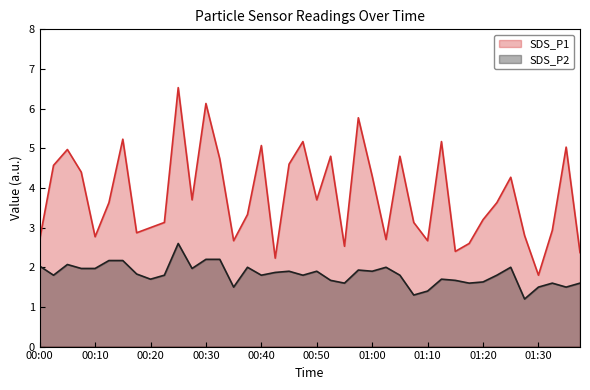

Reading left to right, extract all data points from this chart.

SDS_P1: 2.7	4.6	5.0	4.4	2.8	3.6	5.2	2.9	3.0	3.1	6.5	3.7	6.1	4.7	2.7	3.3	5.1	2.2	4.6	5.2	3.7	4.8	2.5	5.8	4.3	2.7	4.8	3.1	2.7	5.2	2.4	2.6	3.2	3.6	4.3	2.8	1.8	2.9	5.0	2.4
SDS_P2: 2.0	1.8	2.1	2.0	2.0	2.2	2.2	1.8	1.7	1.8	2.6	2.0	2.2	2.2	1.5	2.0	1.8	1.9	1.9	1.8	1.9	1.7	1.6	1.9	1.9	2.0	1.8	1.3	1.4	1.7	1.7	1.6	1.6	1.8	2.0	1.2	1.5	1.6	1.5	1.6